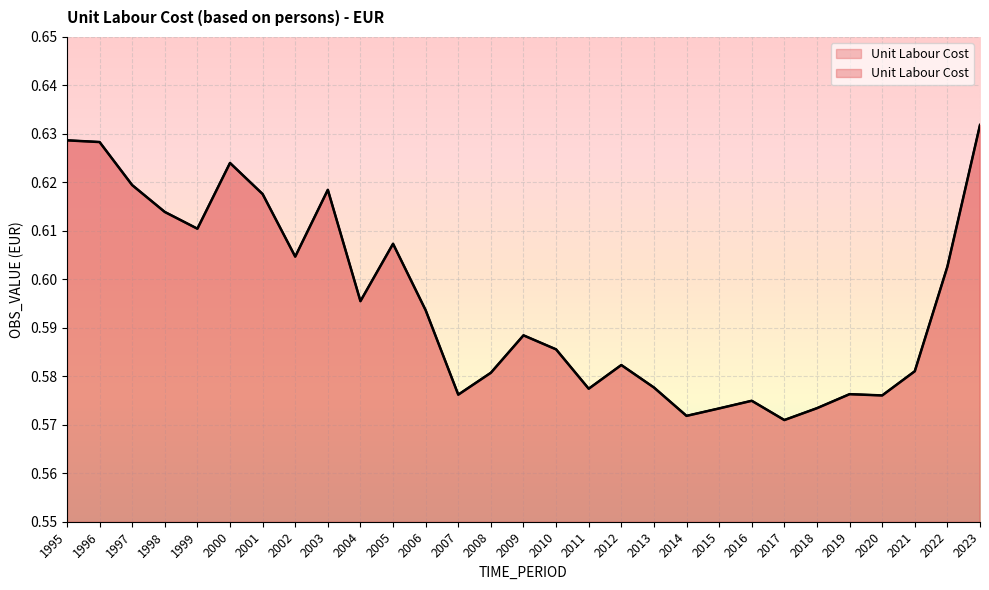

What is the difference between the second highest and second lowest values?

0.1